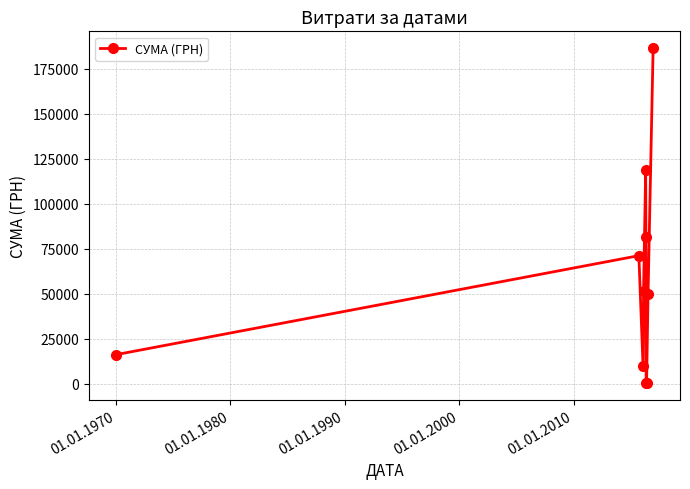

What is the maximum value shown in the chart?

186562.7